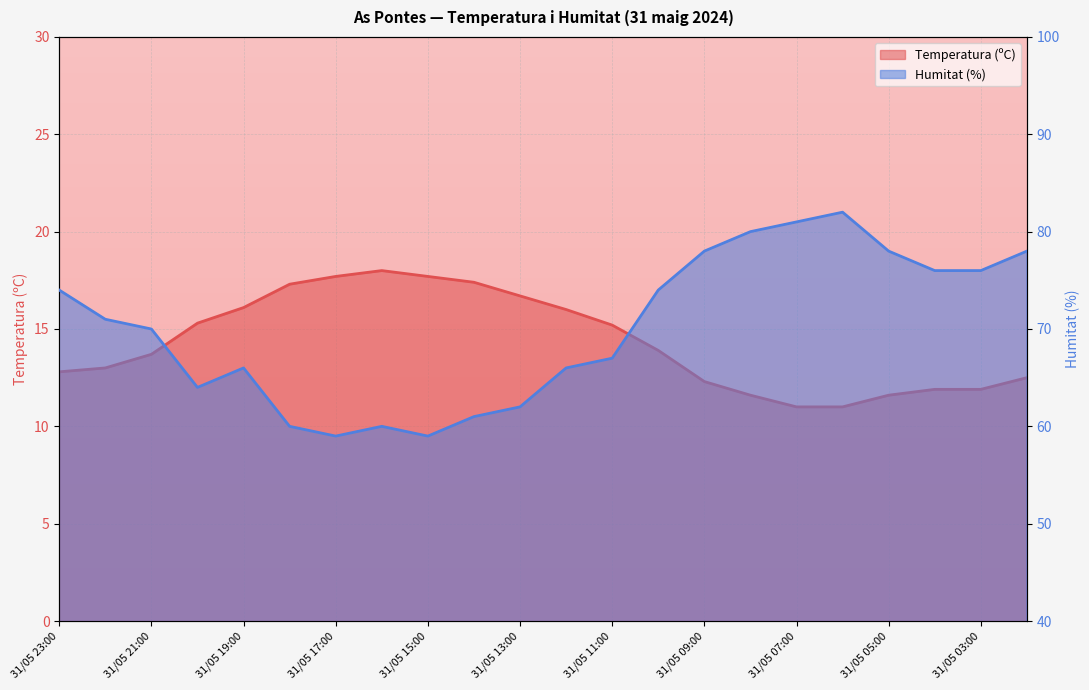

What are all the series names shown in the legend?

Temperatura (ºC), Humitat (%)